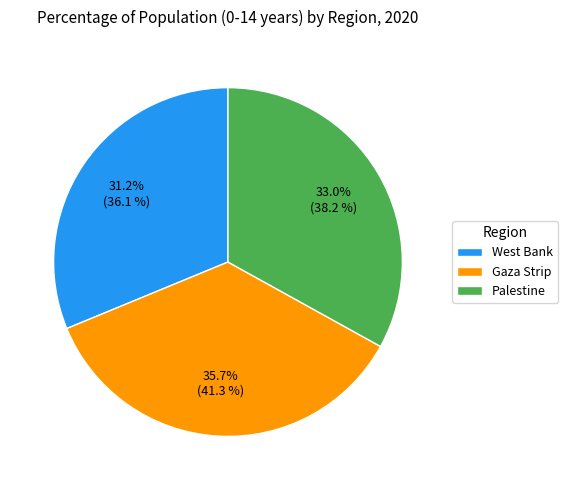

What percentage is the West Bank slice, to the nearest percent?

31%